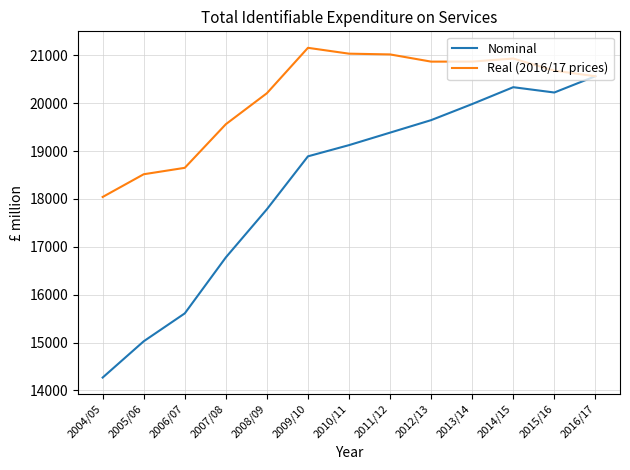

Is this an area chart (filled region under the line)?

No